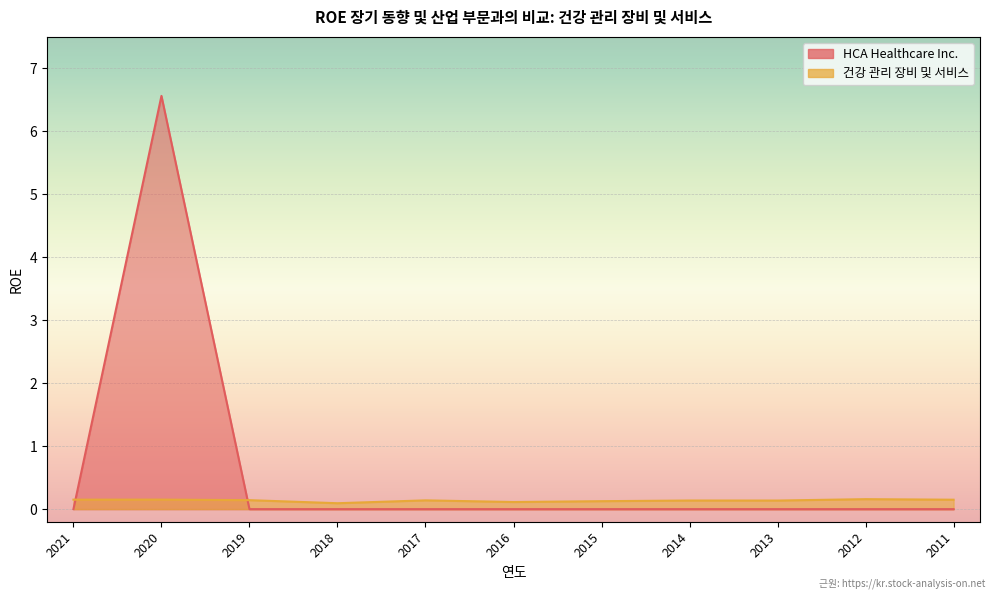

How many lines are shown in the chart?

2